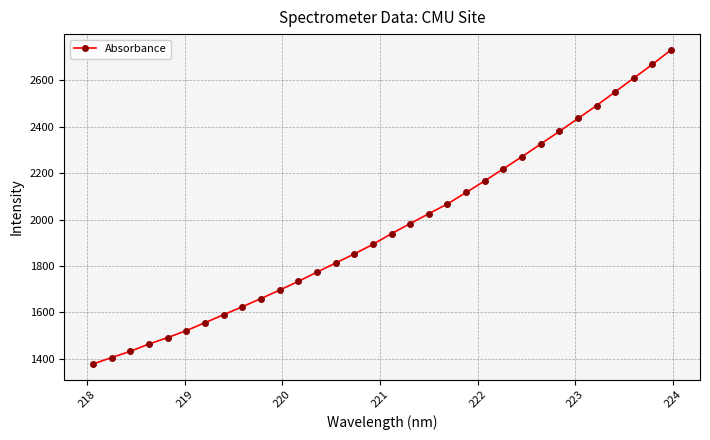

What is the minimum value shown in the chart?

1378.2